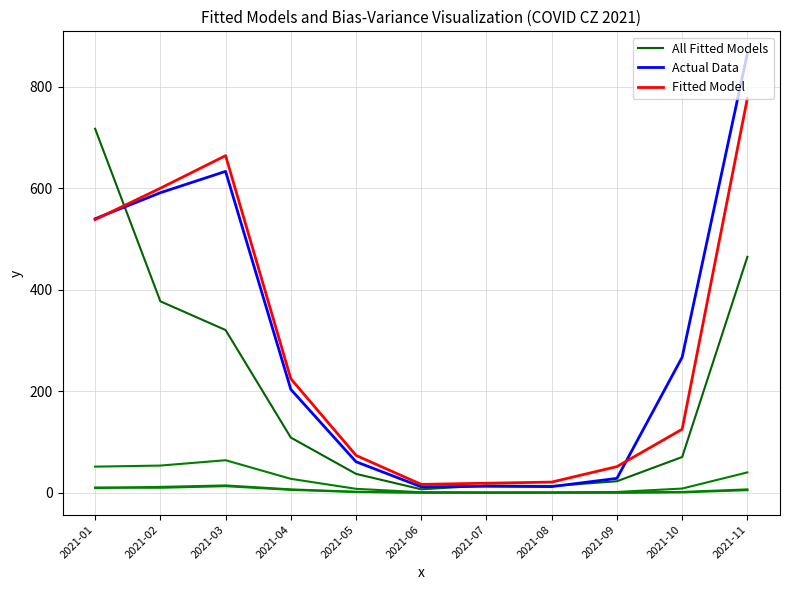

True or false: Actual Data and Fitted Model cross at least once.

True